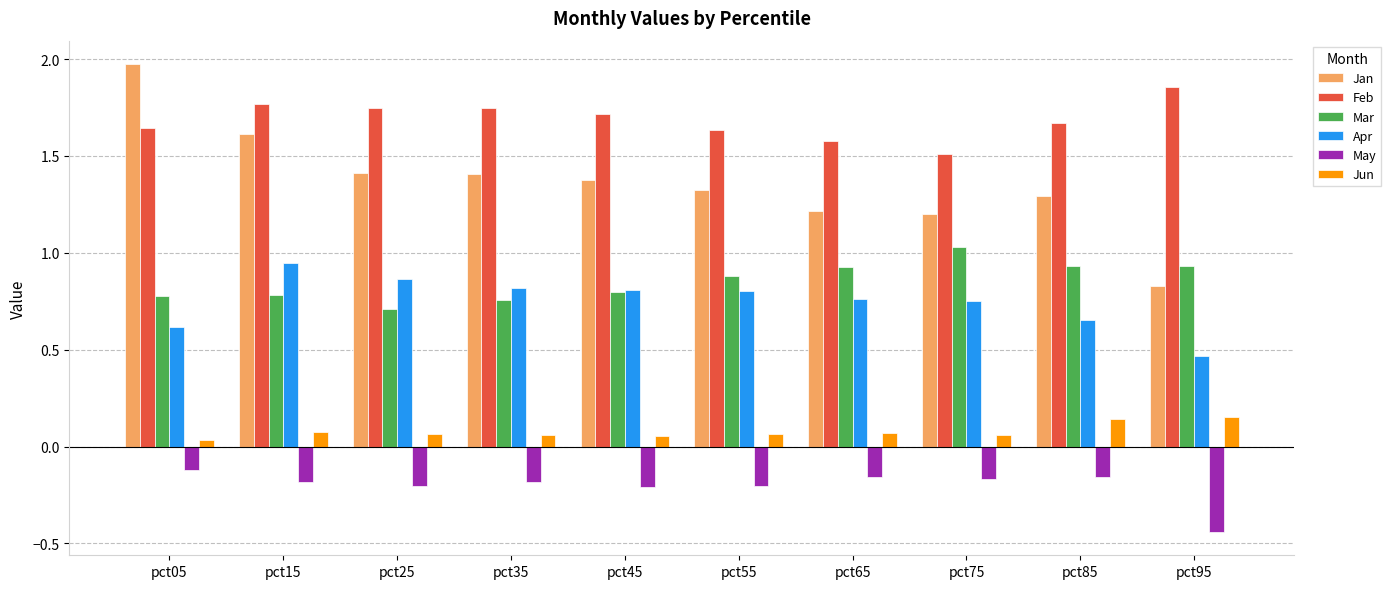

What is the sum of all Apr values?

7.5